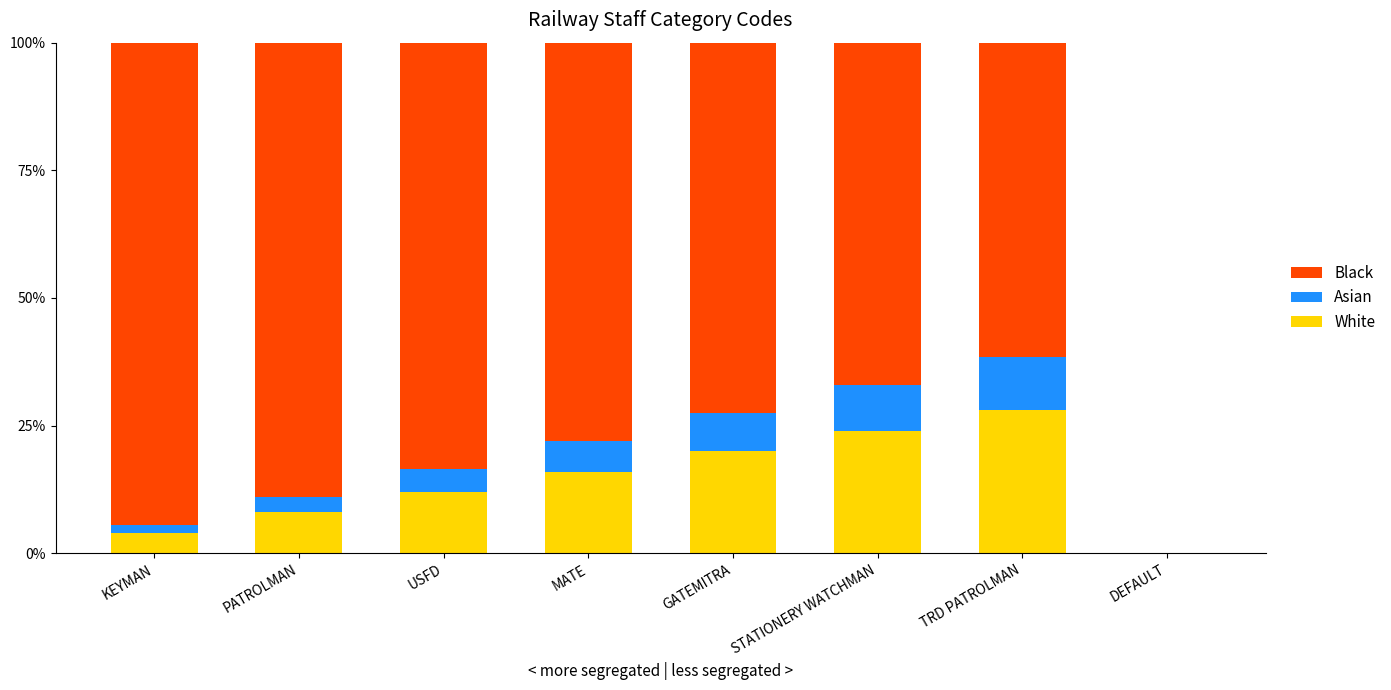

Which series has the largest range (max minus min)?

Black